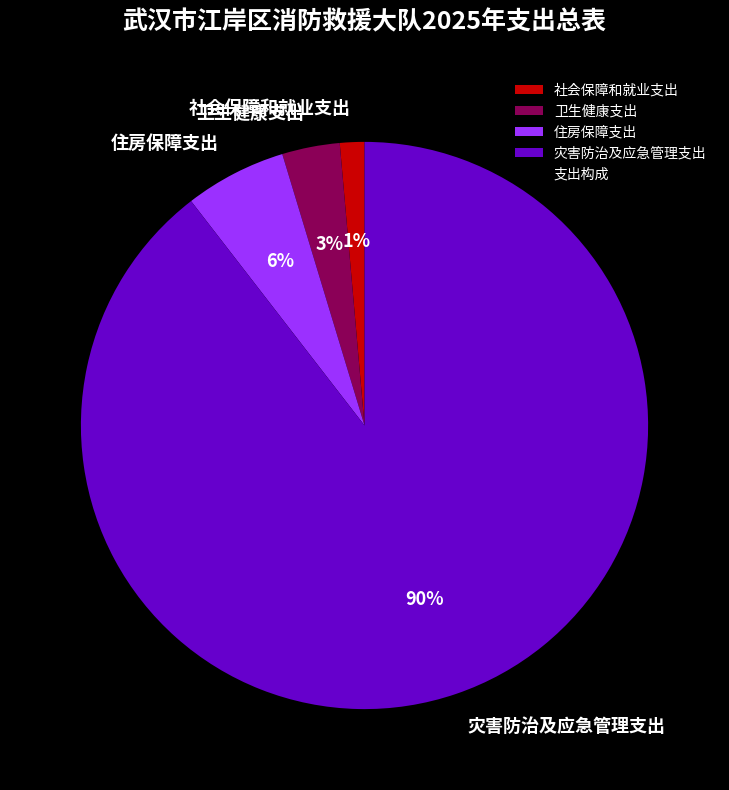

To the nearest percent, what is the difference between the 卫生健康支出 and 社会保障和就业支出 slice percentages?

2%